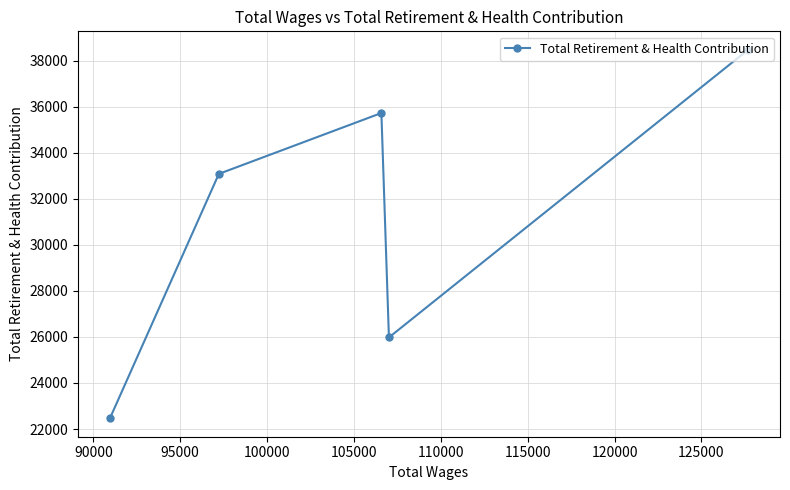

What is the average value?

31141